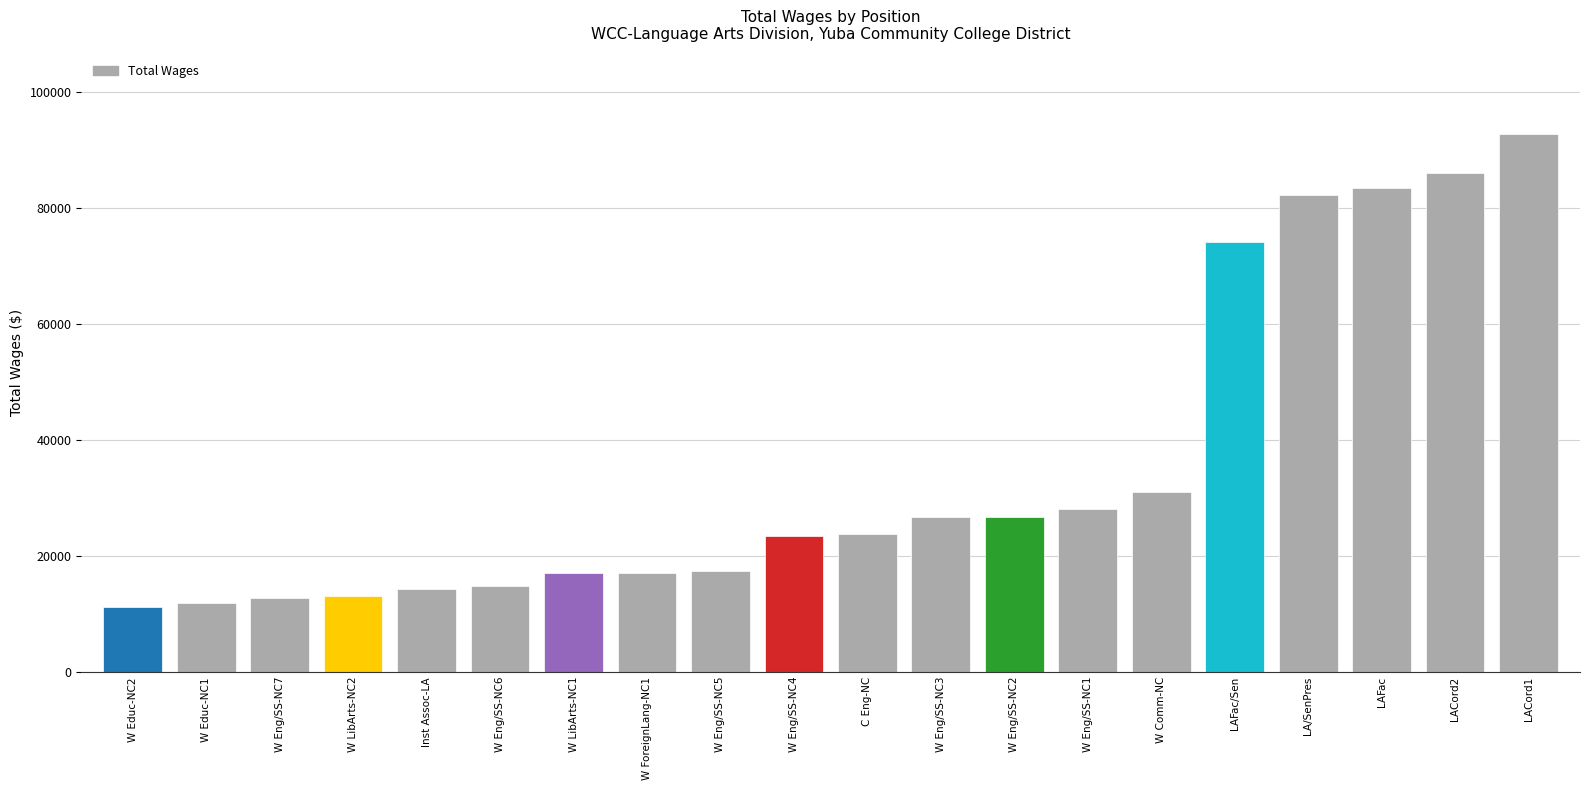

What position from the right is W Educ-NC2?

20